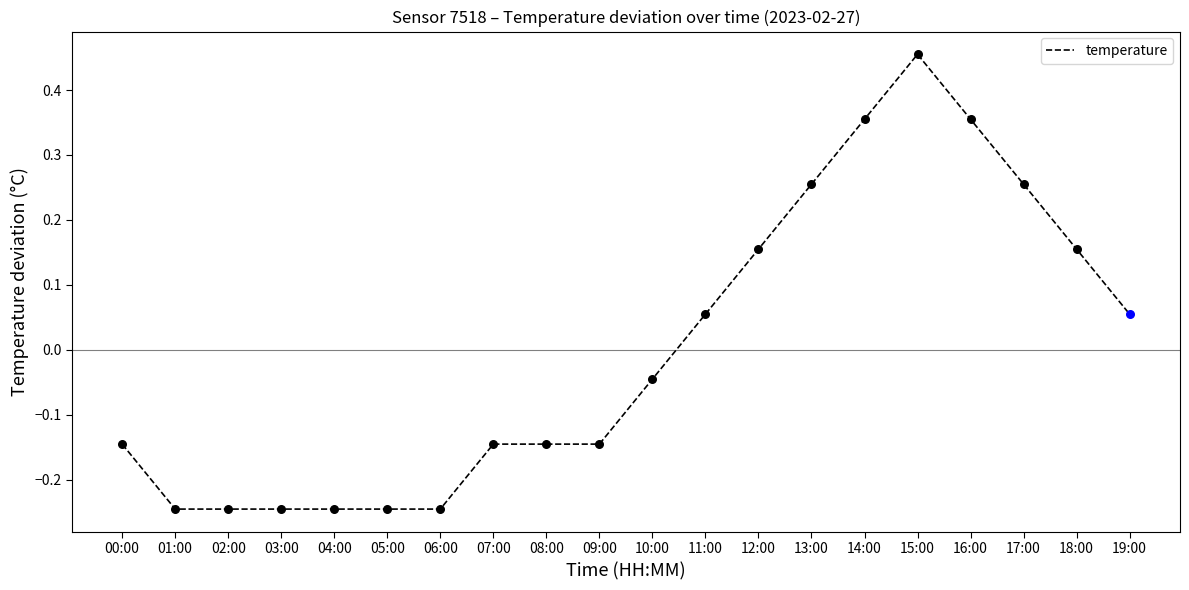

Between 14:00 and 03:00, which is larger?

14:00